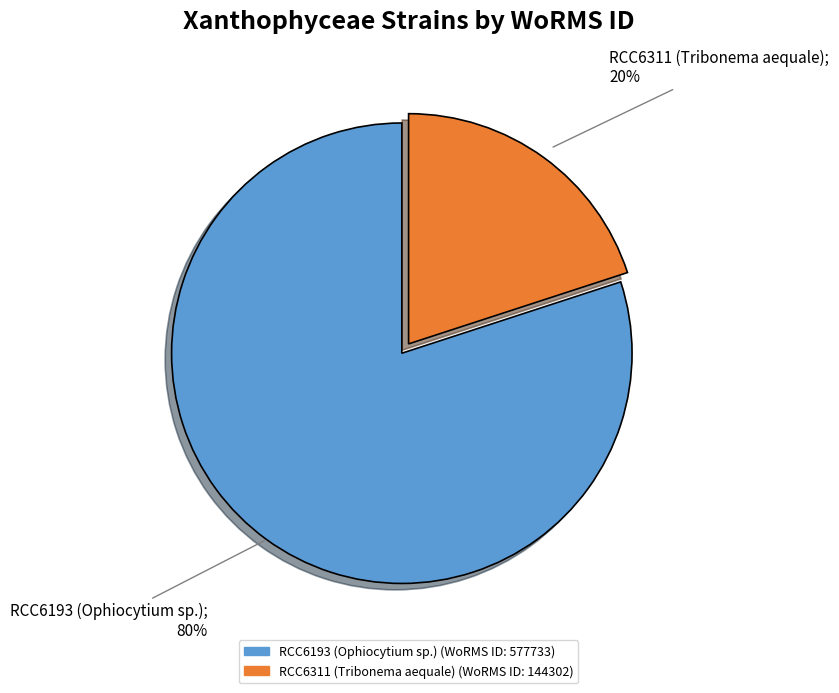

How many slices are in this pie chart?

2